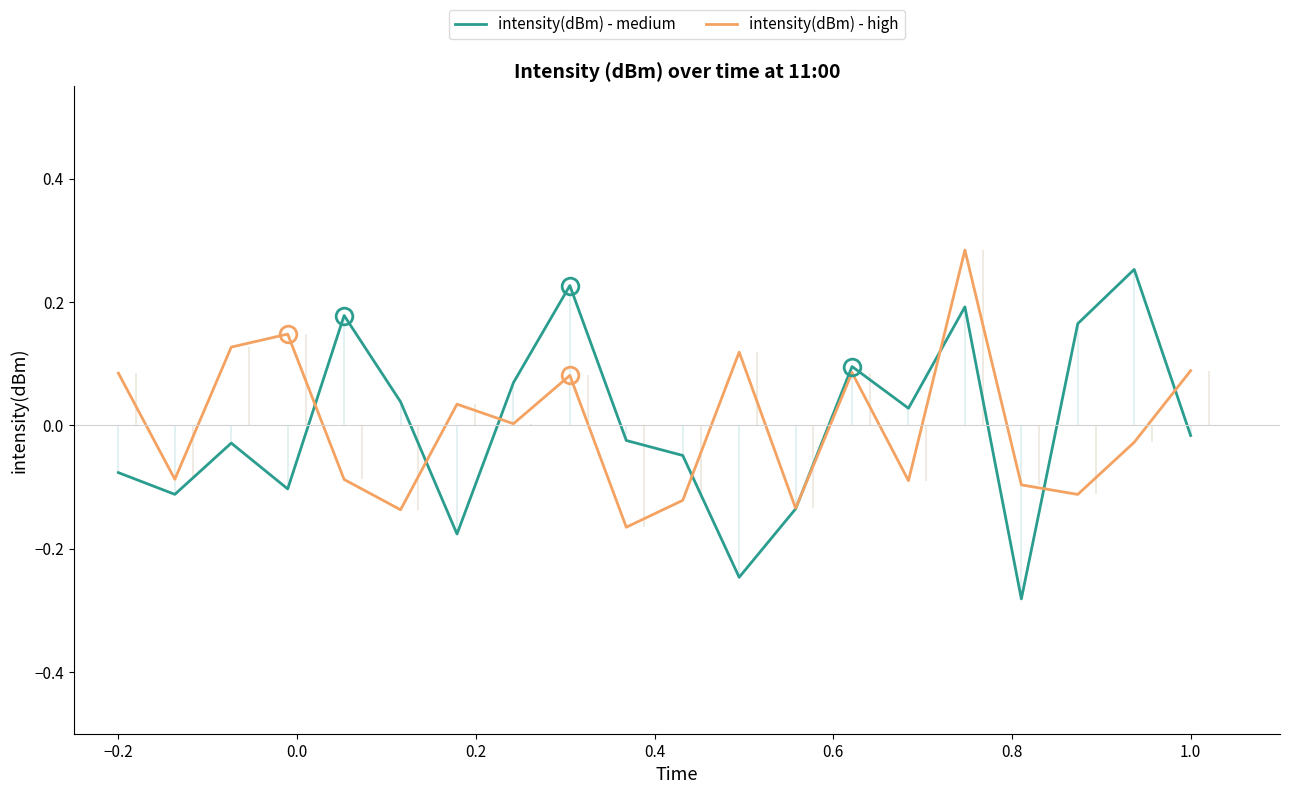

How many times do intensity(dBm) - high and intensity(dBm) - medium cross each other?

8